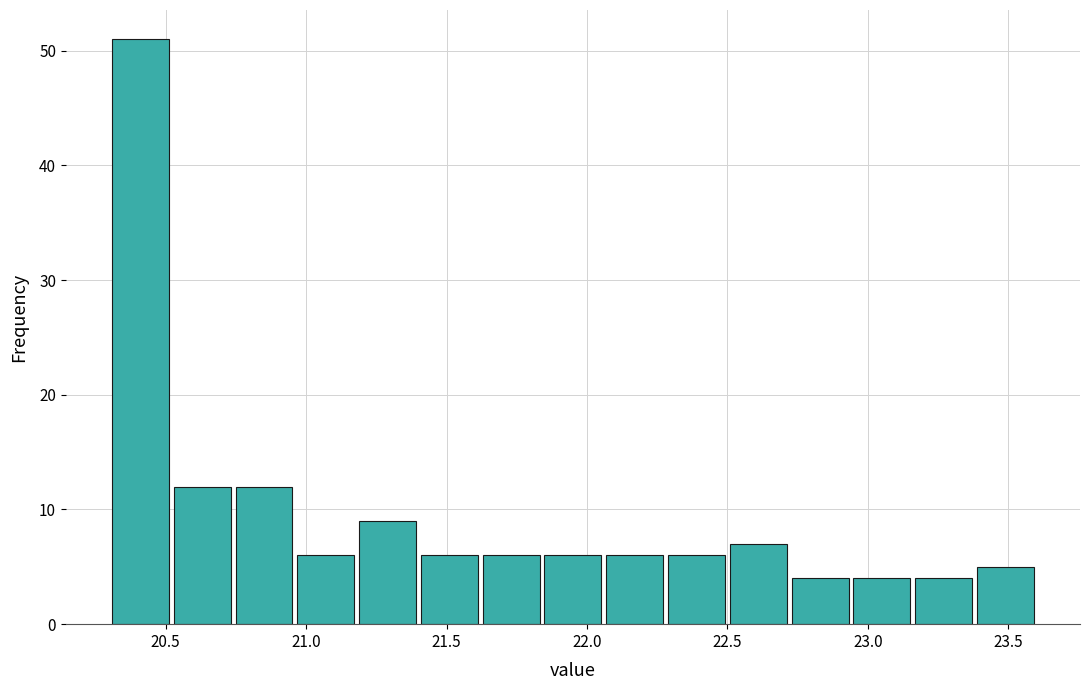

Over which range of the x-axis is the bar tallest?

20.30 to 20.52